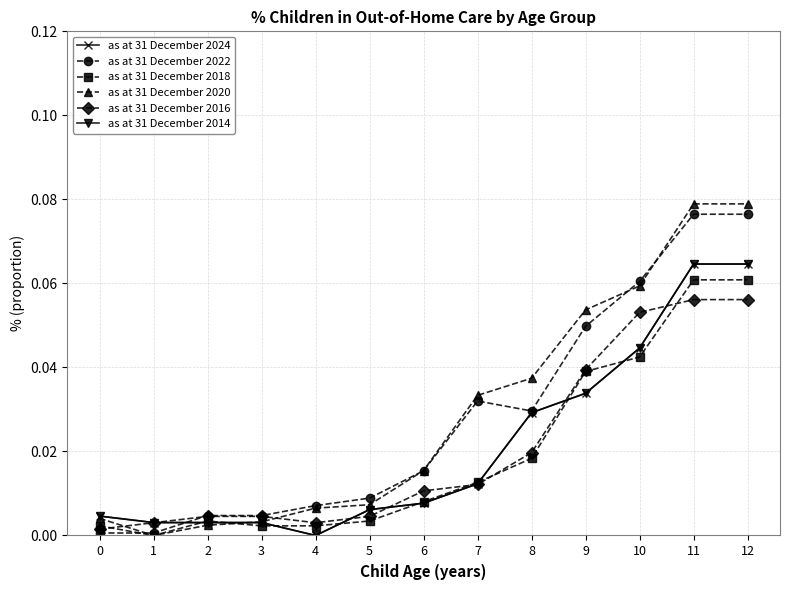

True or false: as at 31 December 2014 has a value of 0.1 at 12.

True